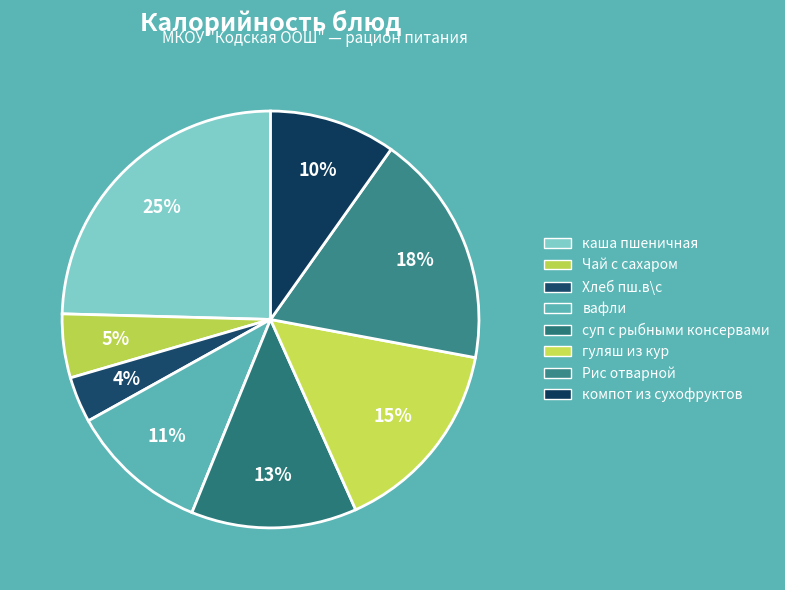

Which category has the smallest portion of the pie?

Хлеб пш.в\с